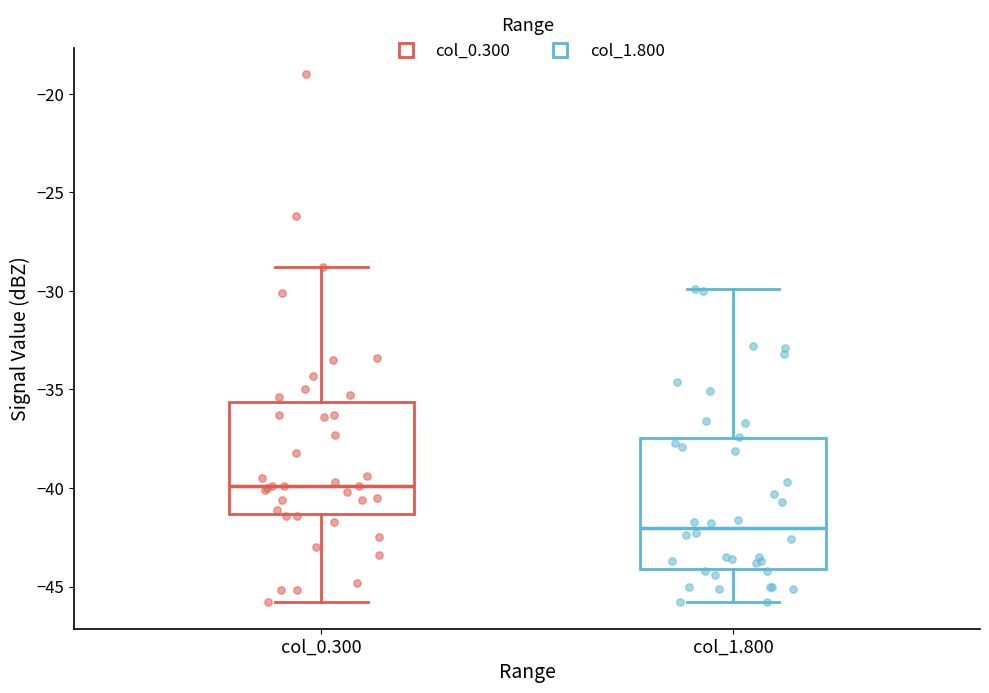

Where is the lower edge of the box for col_1.800 on the y-axis? The values are not printed on the chart, so give them approximately, as read against the axis.

-44.0